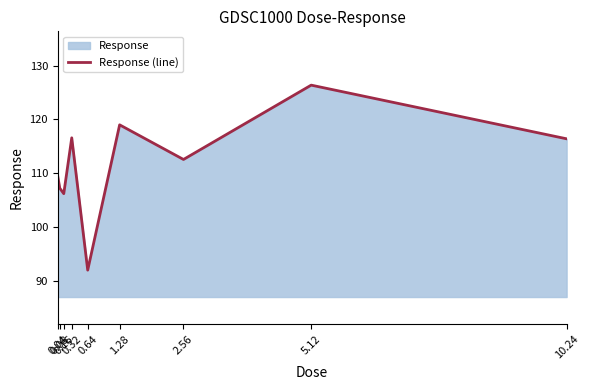

The chart shows a value of 107.2 at 0.08. True or false?

True